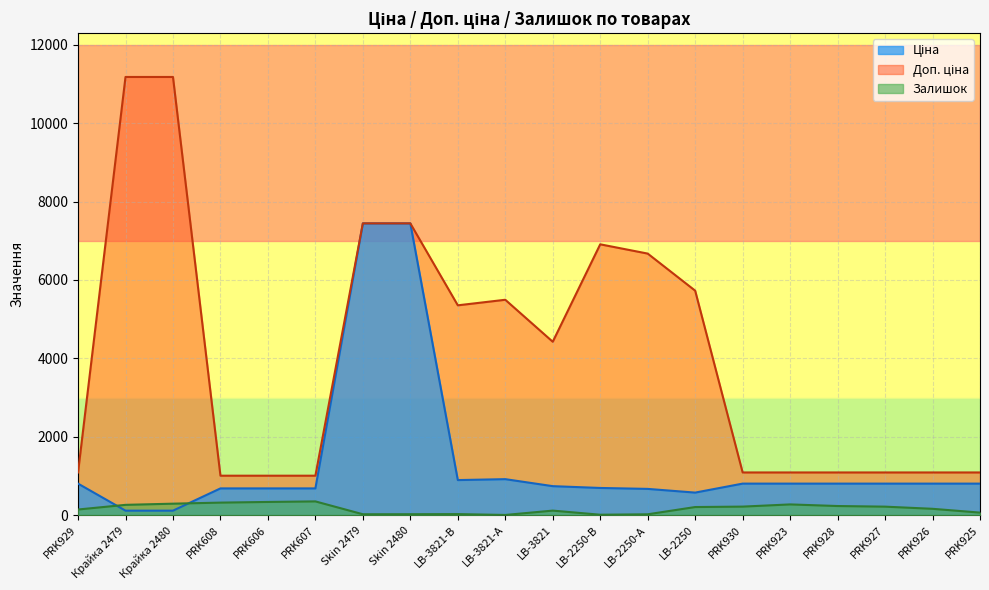

How many lines are shown in the chart?

3